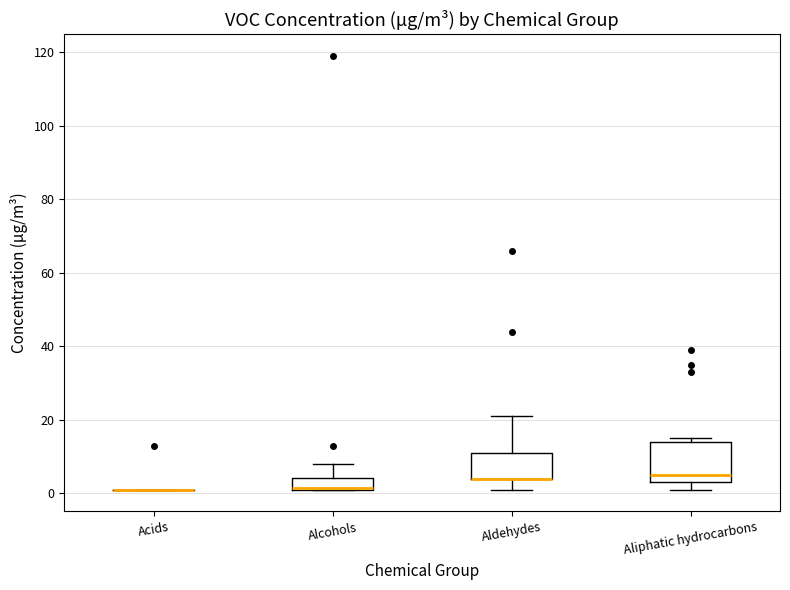

Comparing the boxes themselves (not the whiskers), which one is the tallest?

Aliphatic hydrocarbons